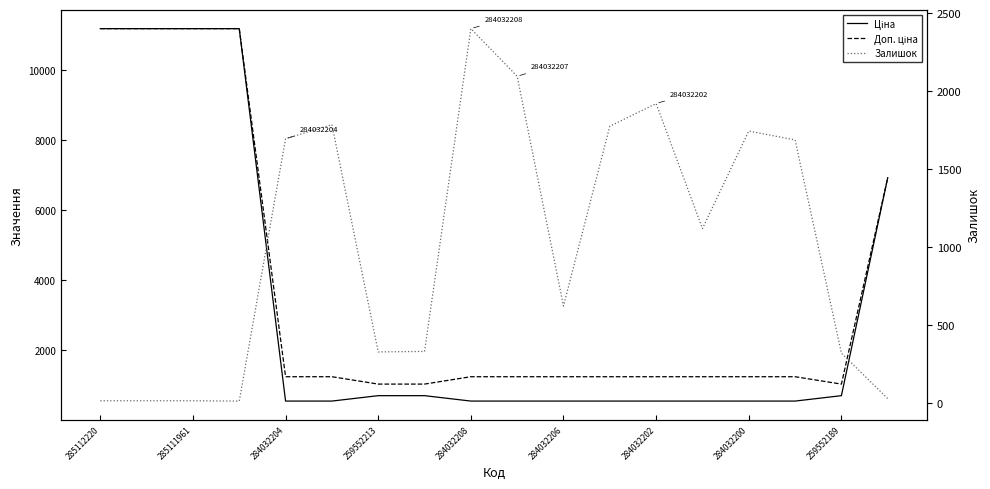

What is the difference between the Залишок values at 13 and 11?

656.0